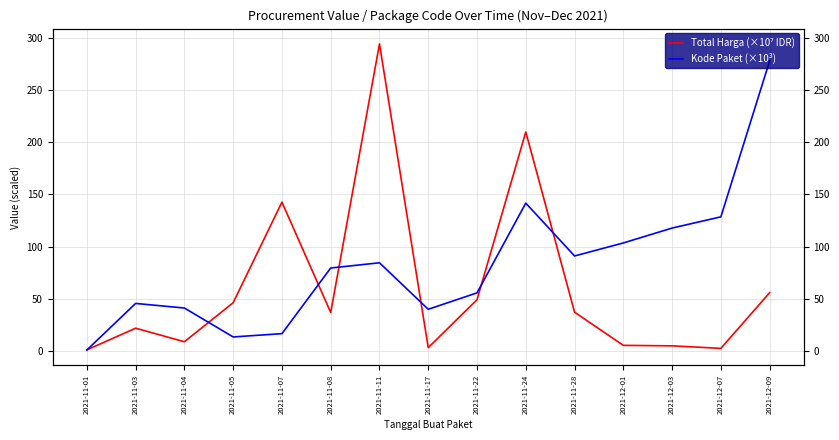

In Kode Paket (×10³), how many points are higher than both neighbors (excluding endpoints)?

3